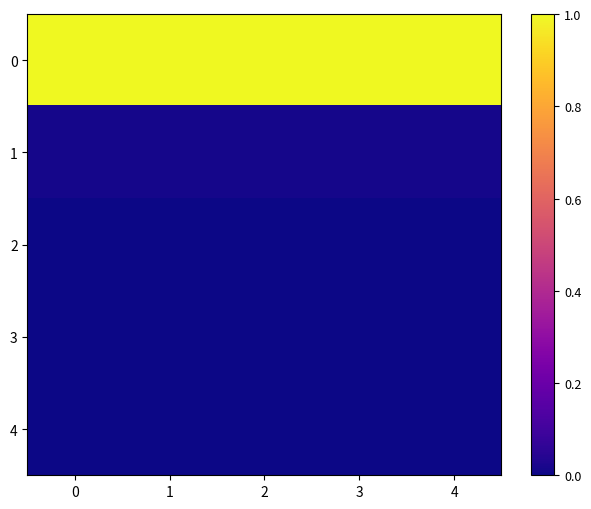

Reading left to right, transcribe all the data shown in this chart.

0: 0=1.0	1=1.0	2=1.0	3=1.0	4=1.0
1: 0=0.0	1=0.0	2=0.0	3=0.0	4=0.0
2: 0=0.0	1=0.0	2=0.0	3=0.0	4=0.0
3: 0=0.0	1=0.0	2=0.0	3=0.0	4=0.0
4: 0=0.0	1=0.0	2=0.0	3=0.0	4=0.0